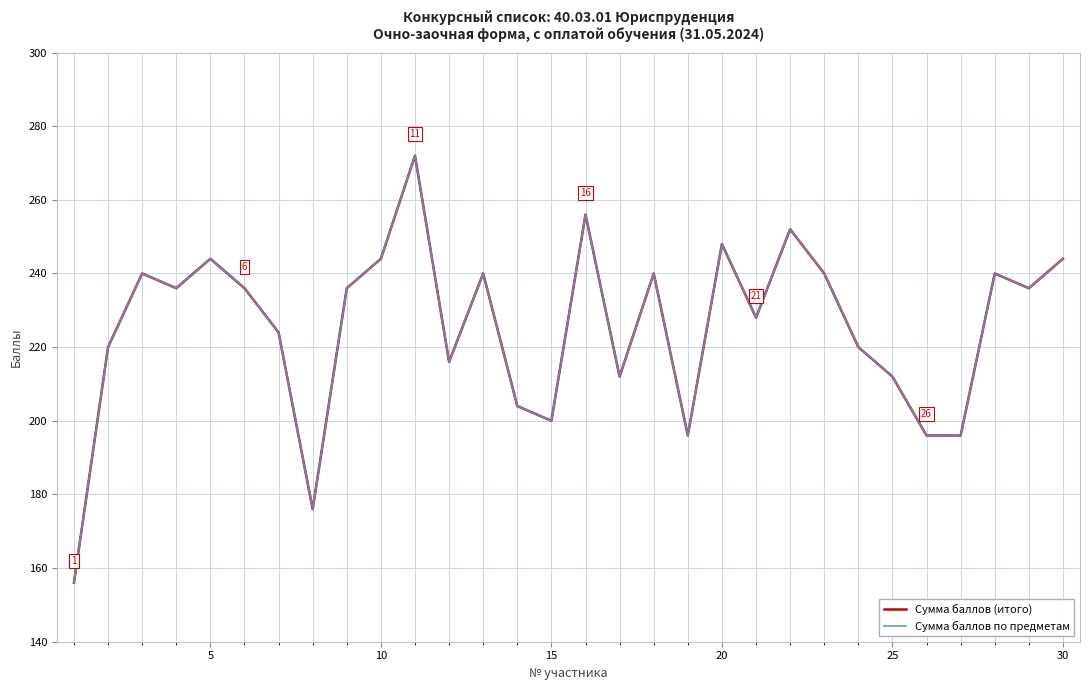

Is this an area chart (filled region under the line)?

No